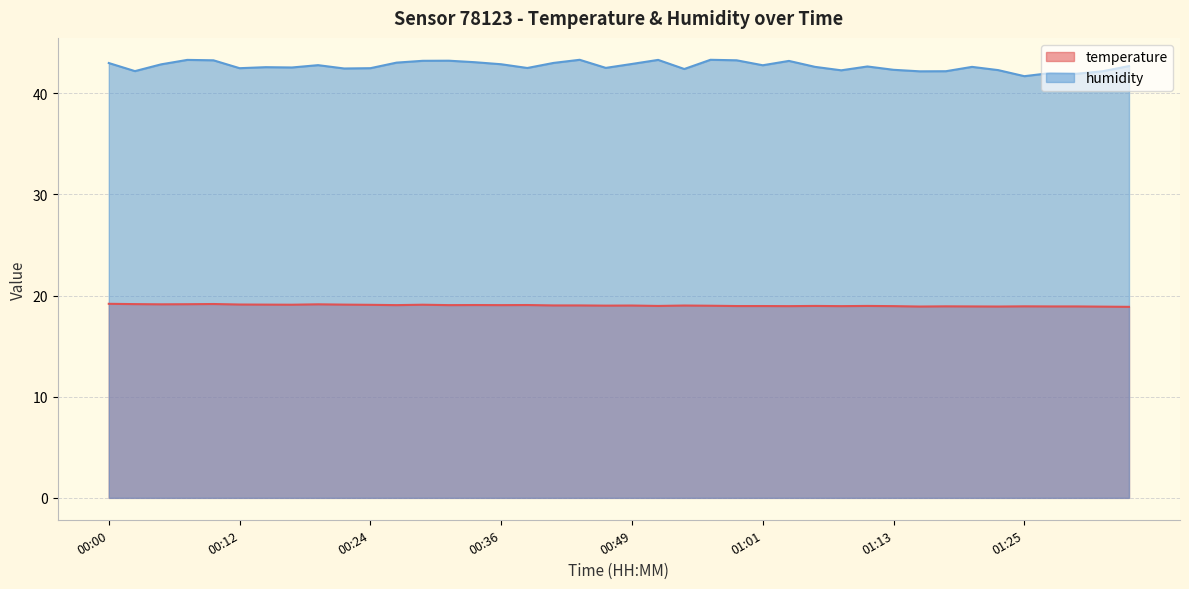

What is the label of the 8th point from the left?

00:17